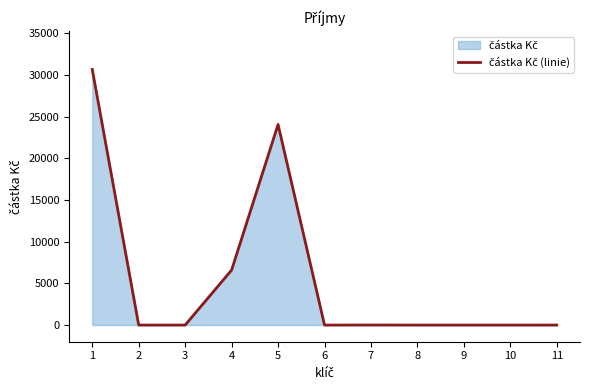

Does the chart display data point markers on the line(s)?

No